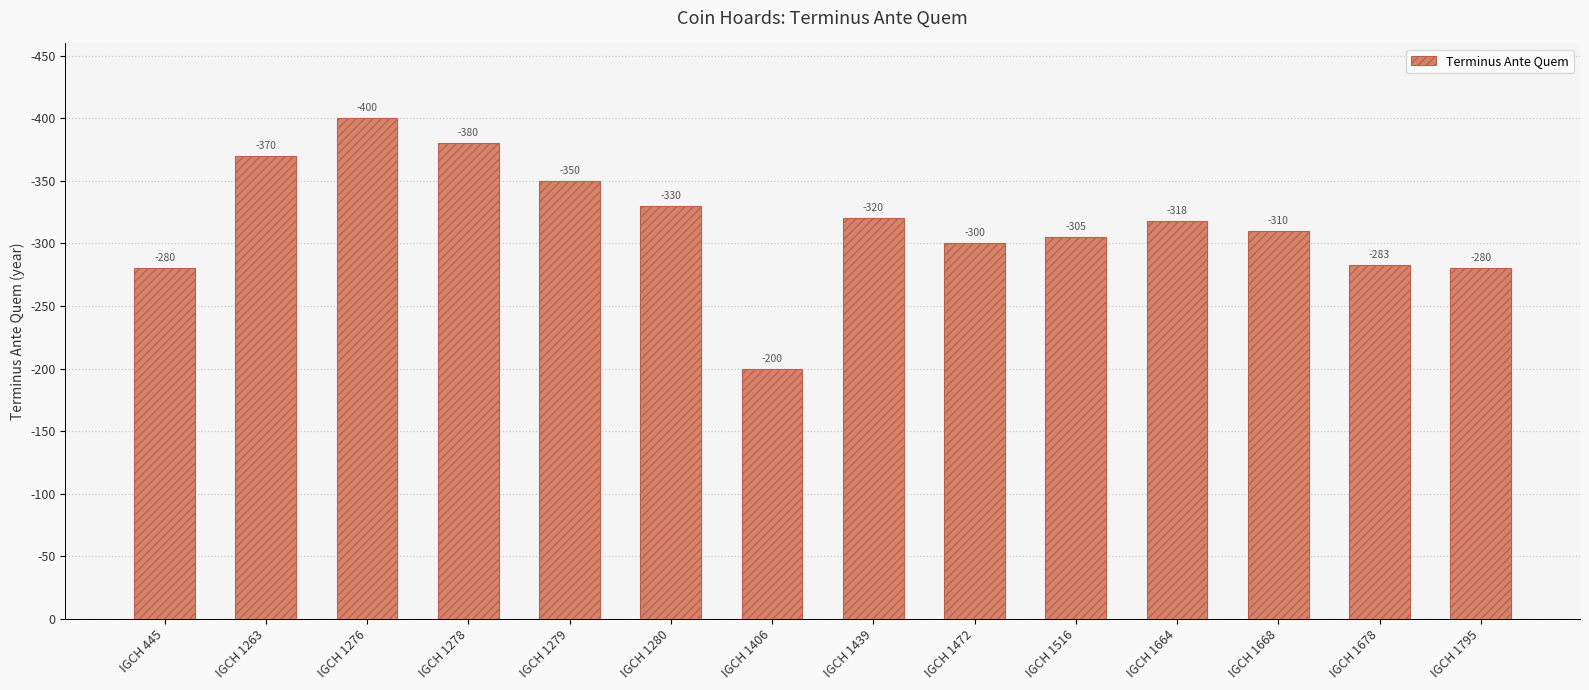

Approximately how many times larger is the value at IGCH 1439 compared to IGCH 1278?

0.8